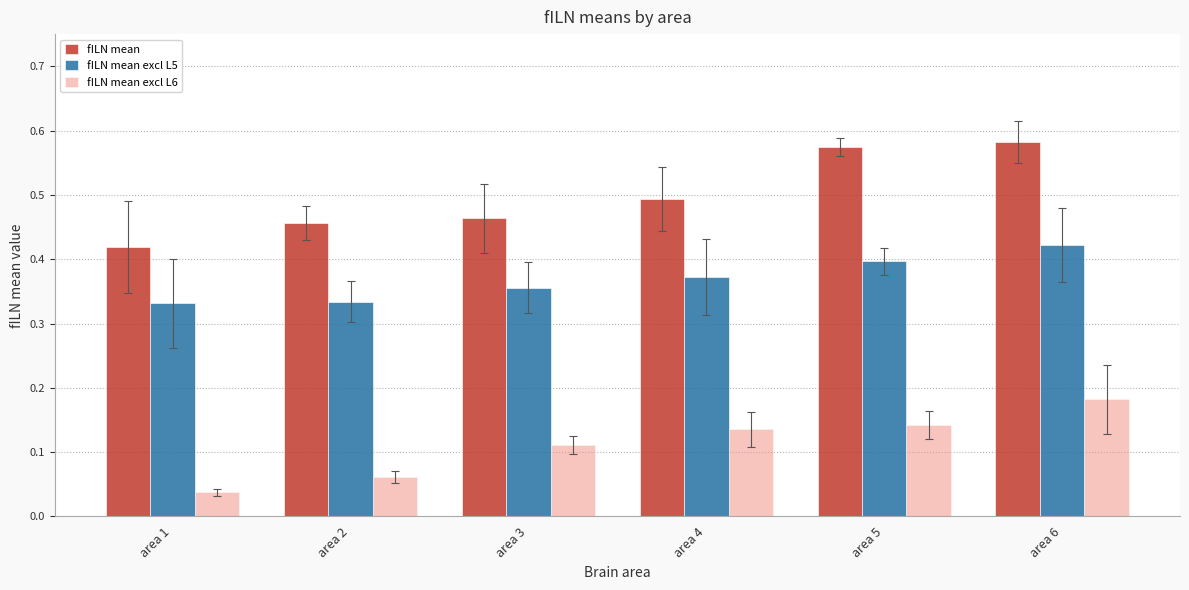

The value of fILN mean excl L6 at area 4 is 0.2. True or false?

False